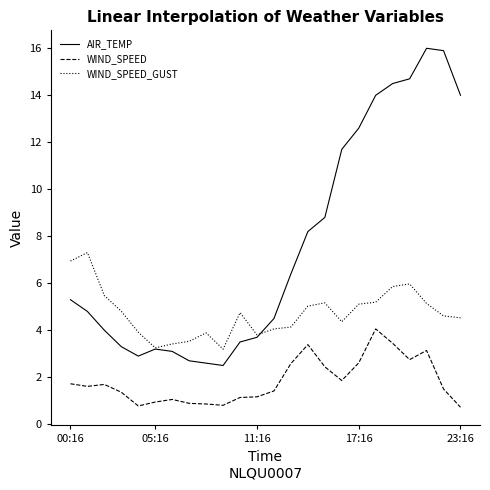

Which series has the largest total across all categories?

AIR_TEMP